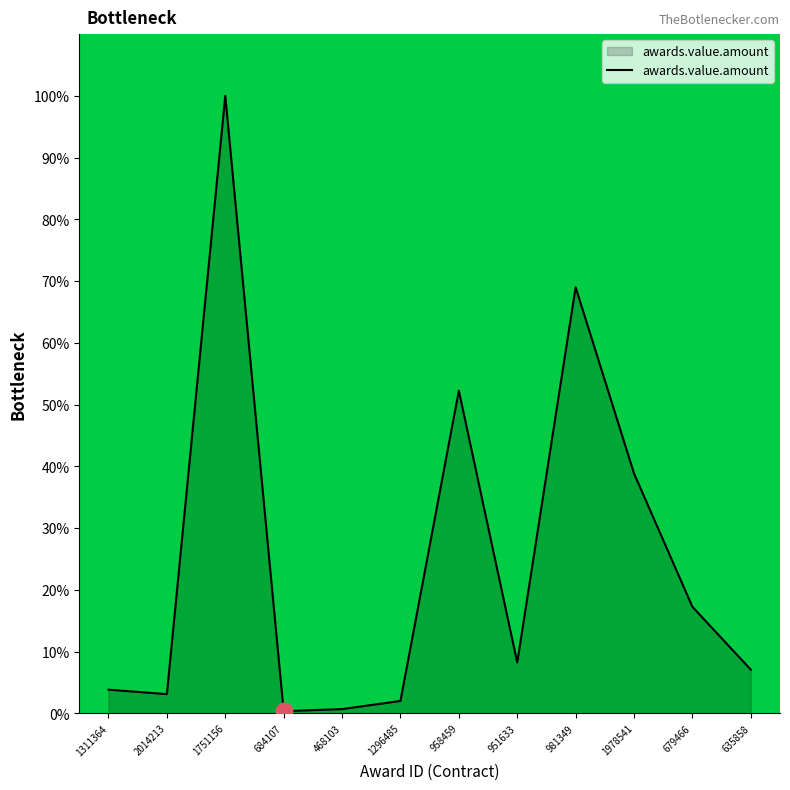

Where is the data nearest to the value 50?

958459